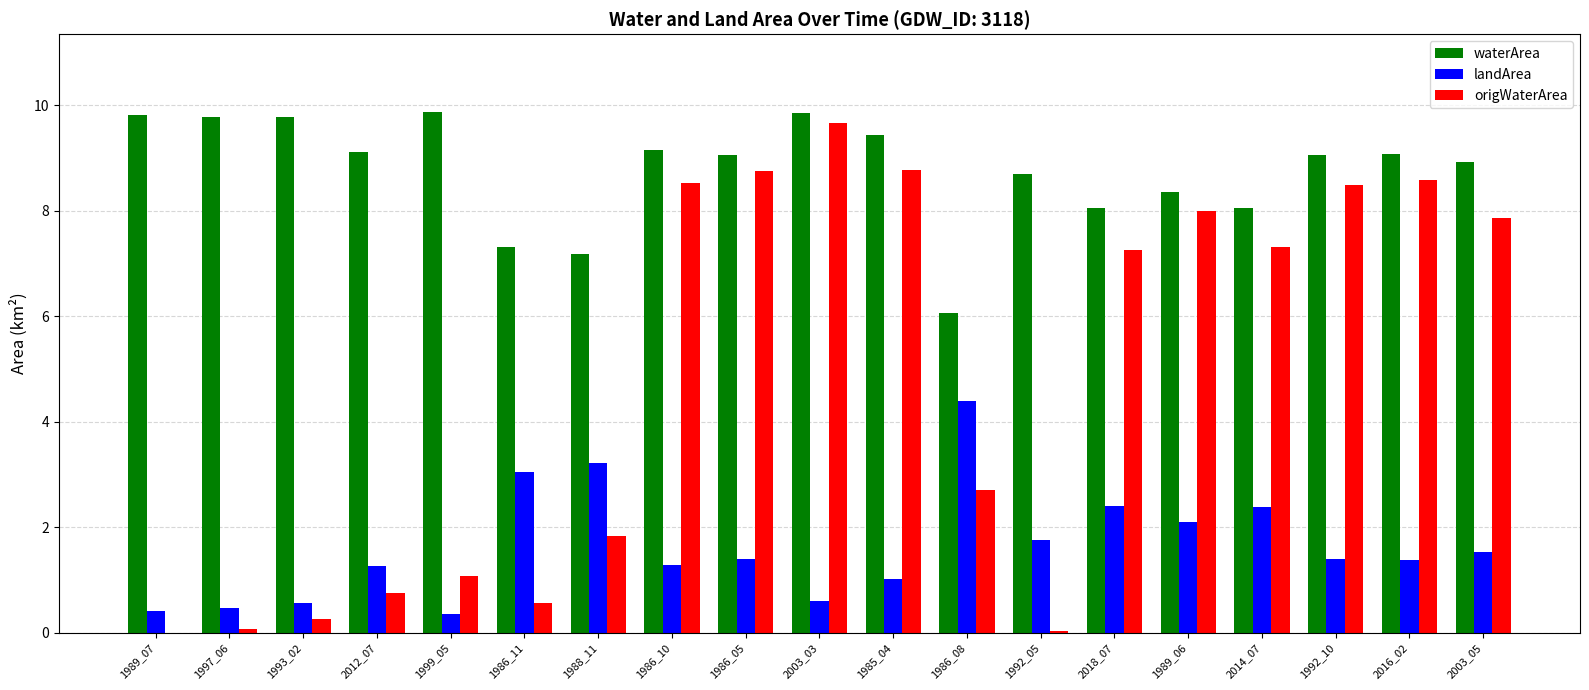

What are all the series names shown in the legend?

waterArea, landArea, origWaterArea